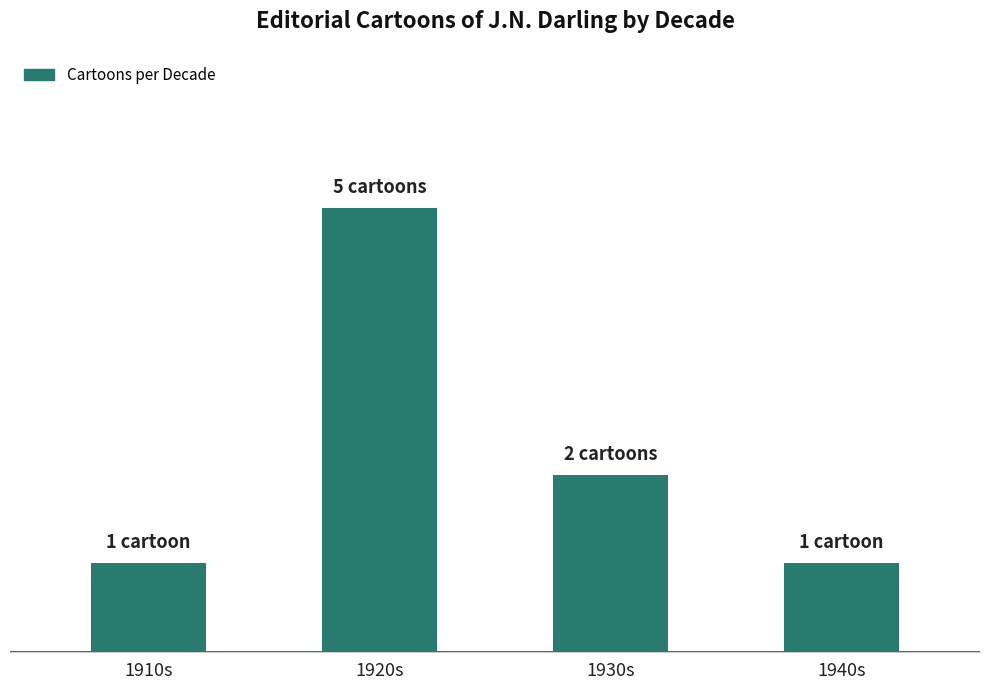

At which category does the chart reach its minimum across all series?

1910s